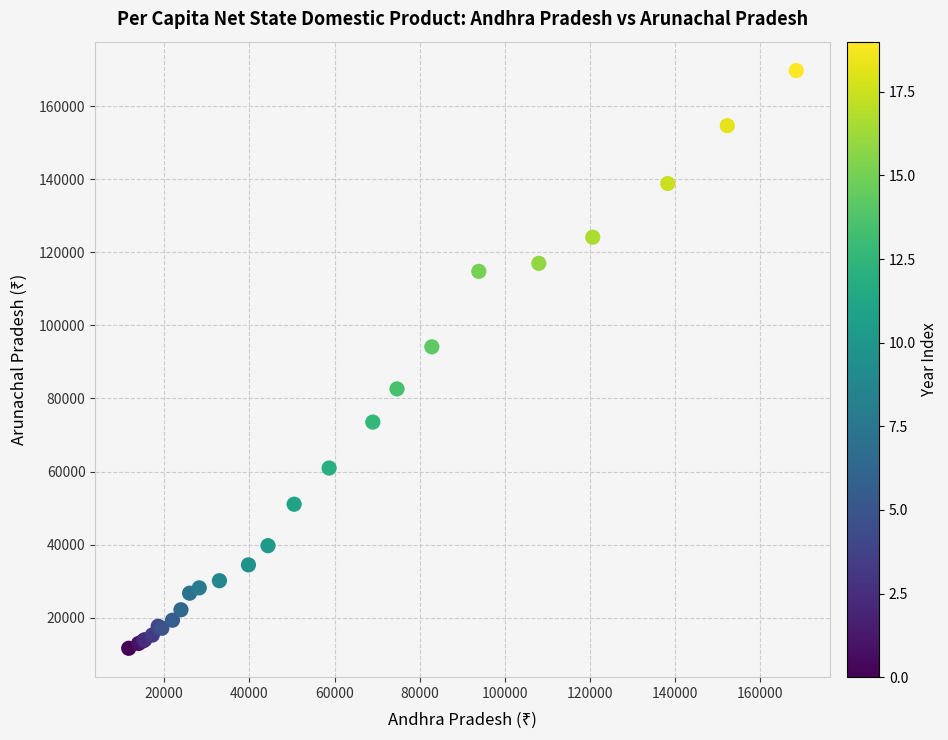

What Y value in the scatter plot is closest to 90692?

94135